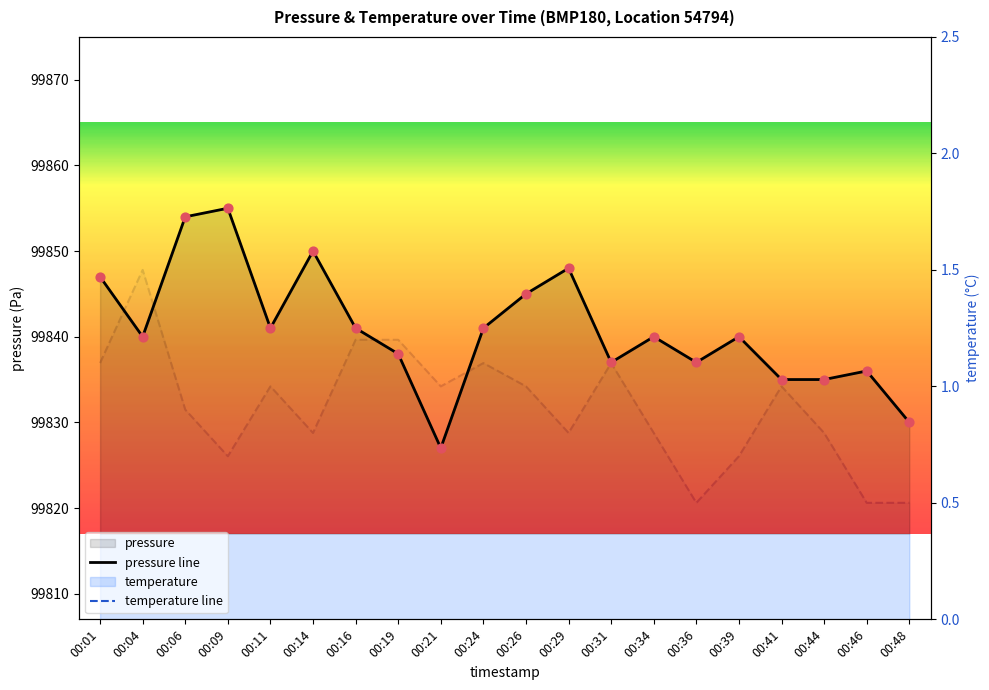

Which series reaches the maximum Y coordinate?

pressure